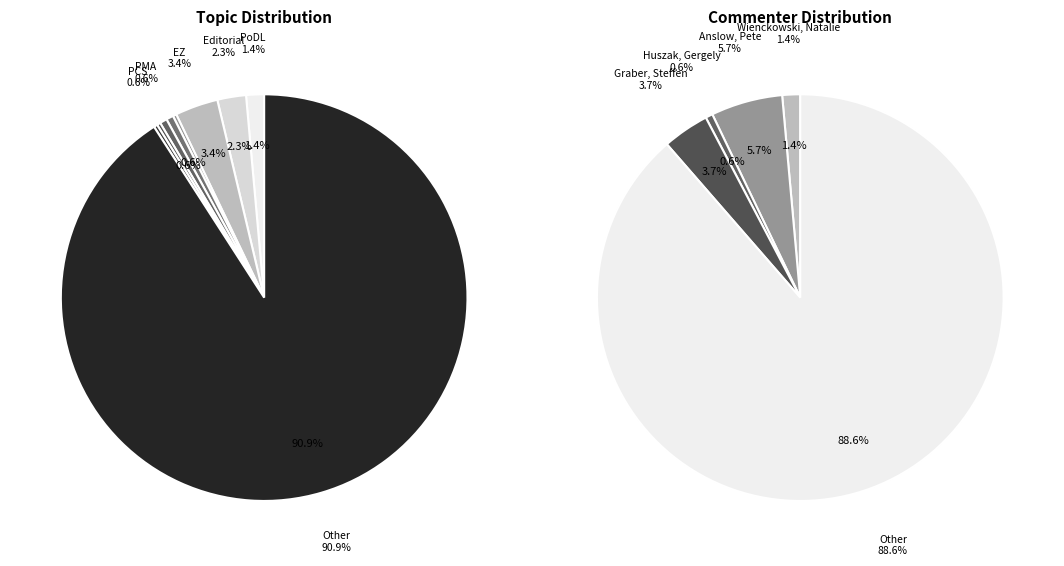

Do Other and Anslow, Pete together represent more than half of the pie?

Yes